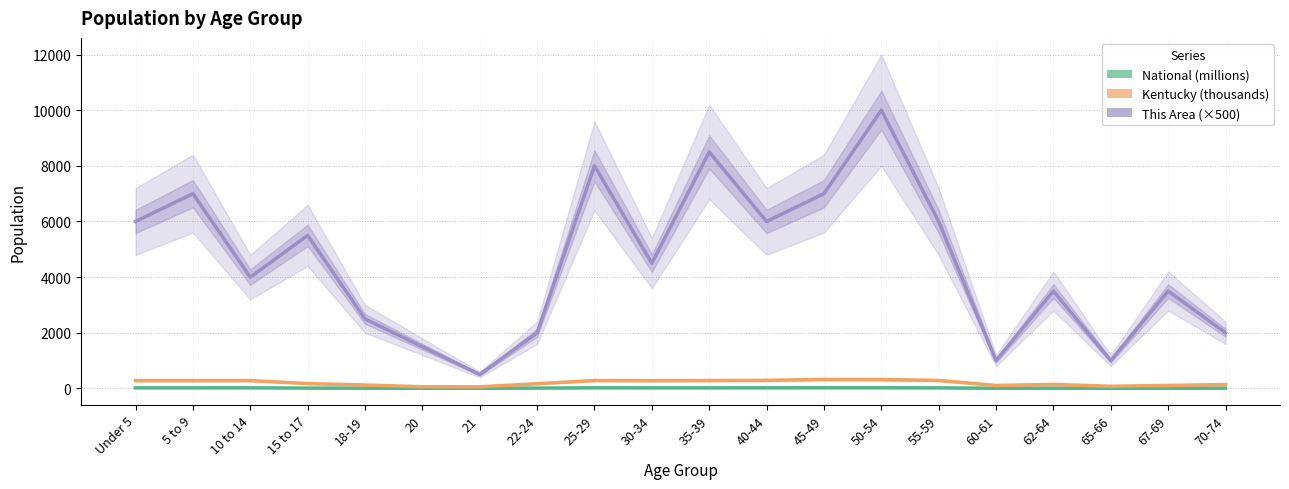

How many interior local valleys does the Kentucky (thousands) series have?

4